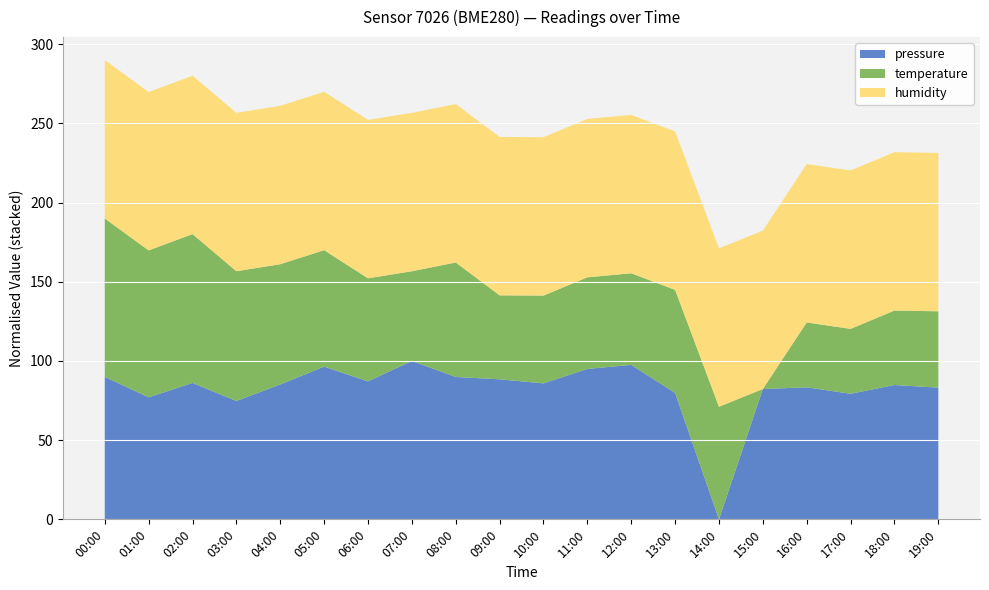

True or false: pressure has a value of 0.0 at 14:00.

True